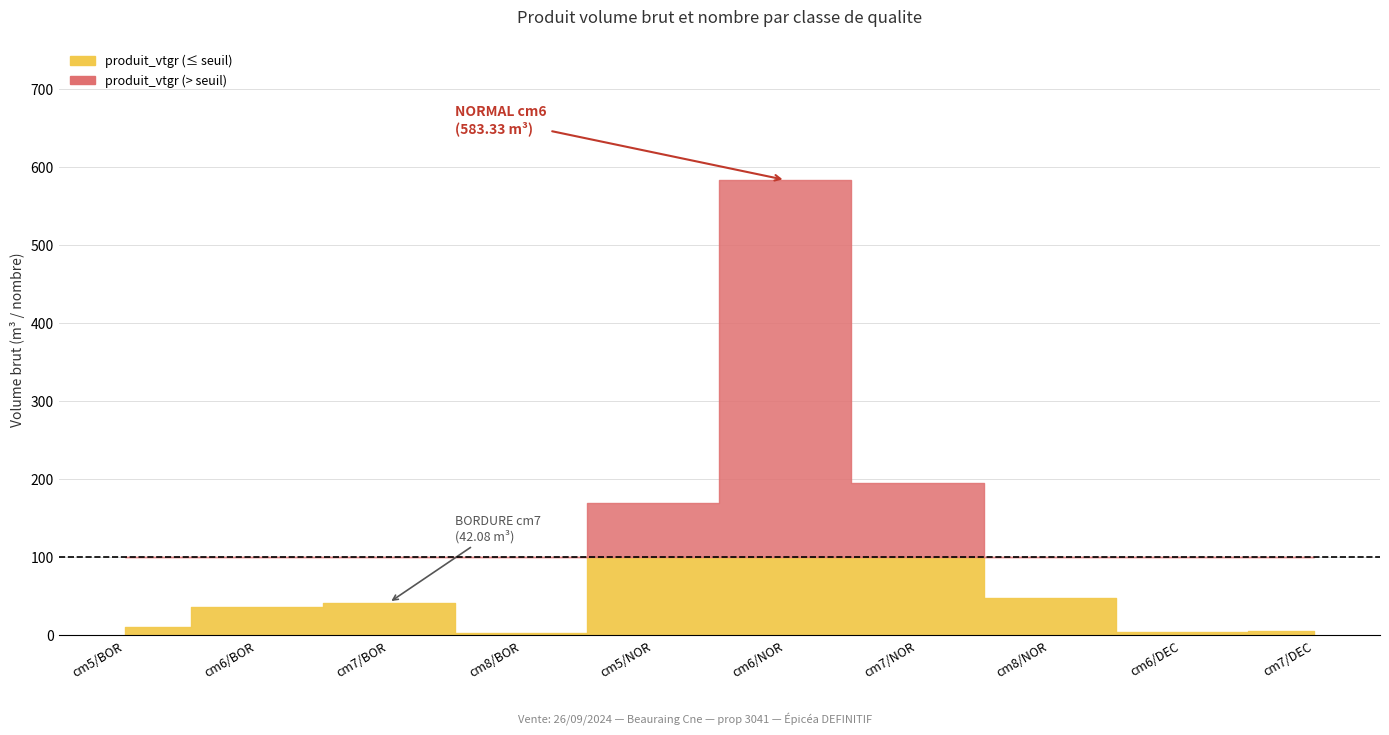

List the labels in order of produit_nbre value, smallest first.

3, 8, 9, 0, 7, 2, 1, 6, 4, 5